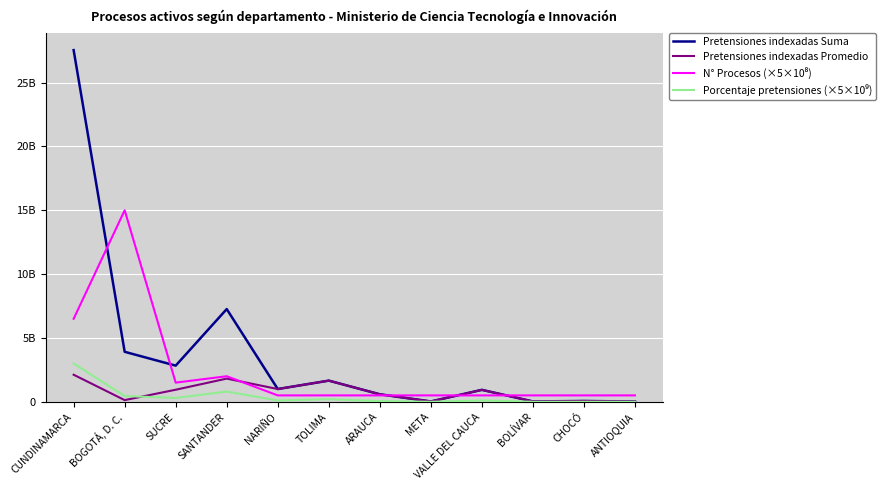

Between CUNDINAMARCA and SANTANDER, which is larger?

CUNDINAMARCA